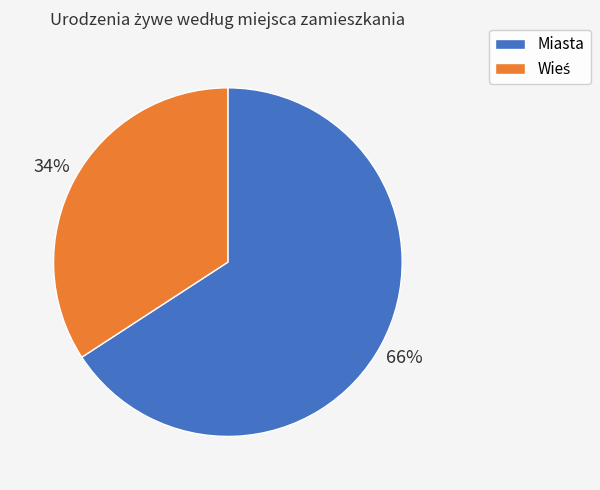

To the nearest percent, what is the difference between the largest and smallest slice percentages?

32%